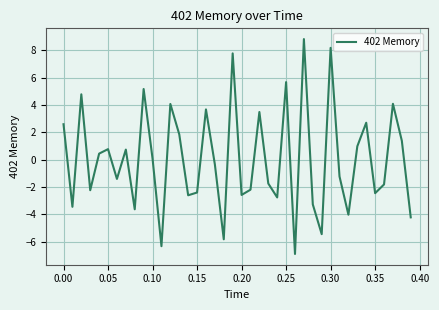

What is the difference between the maximum and minimum values?

15.7